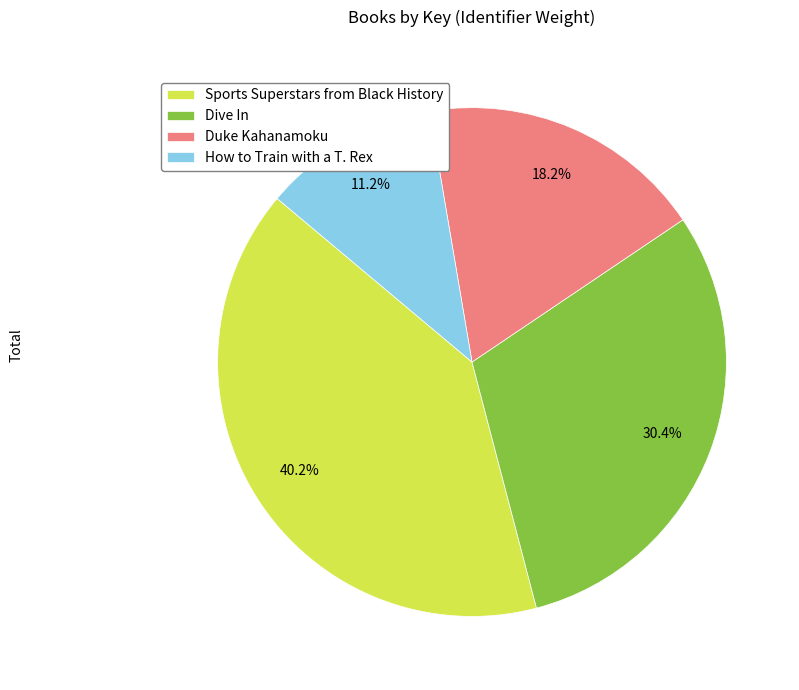

To the nearest percent, what percentage of the pie is Duke Kahanamoku?

18%